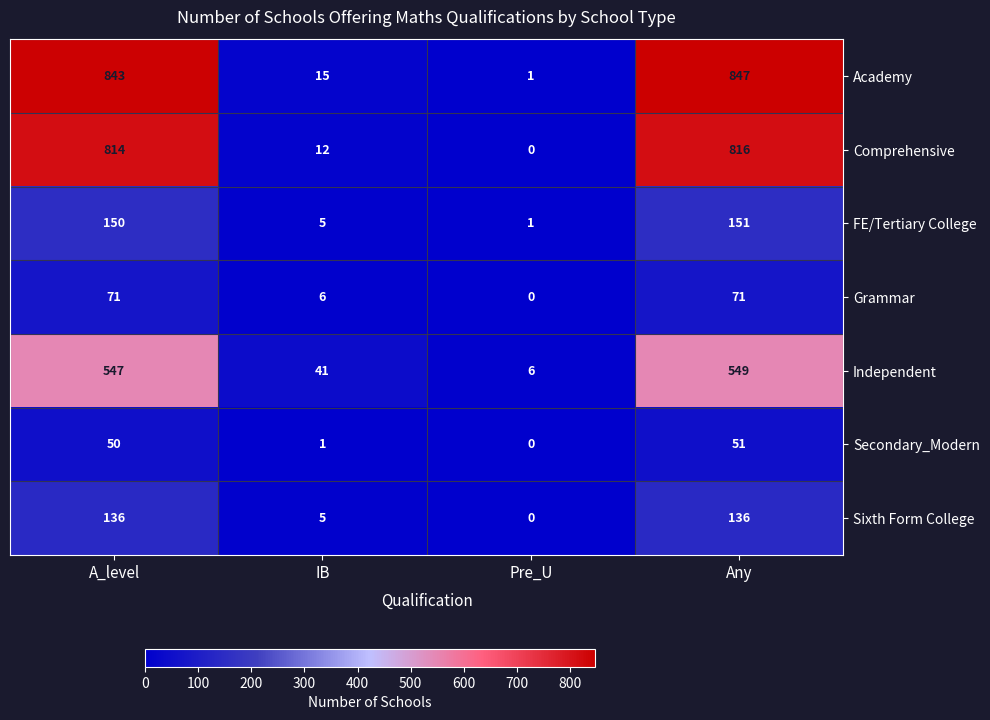

Reading left to right, list all the values displayed in this chart.

Academy: 843	15	1	847
Comprehensive: 814	12	0	816
FE/Tertiary College: 150	5	1	151
Grammar: 71	6	0	71
Independent: 547	41	6	549
Secondary_Modern: 50	1	0	51
Sixth Form College: 136	5	0	136